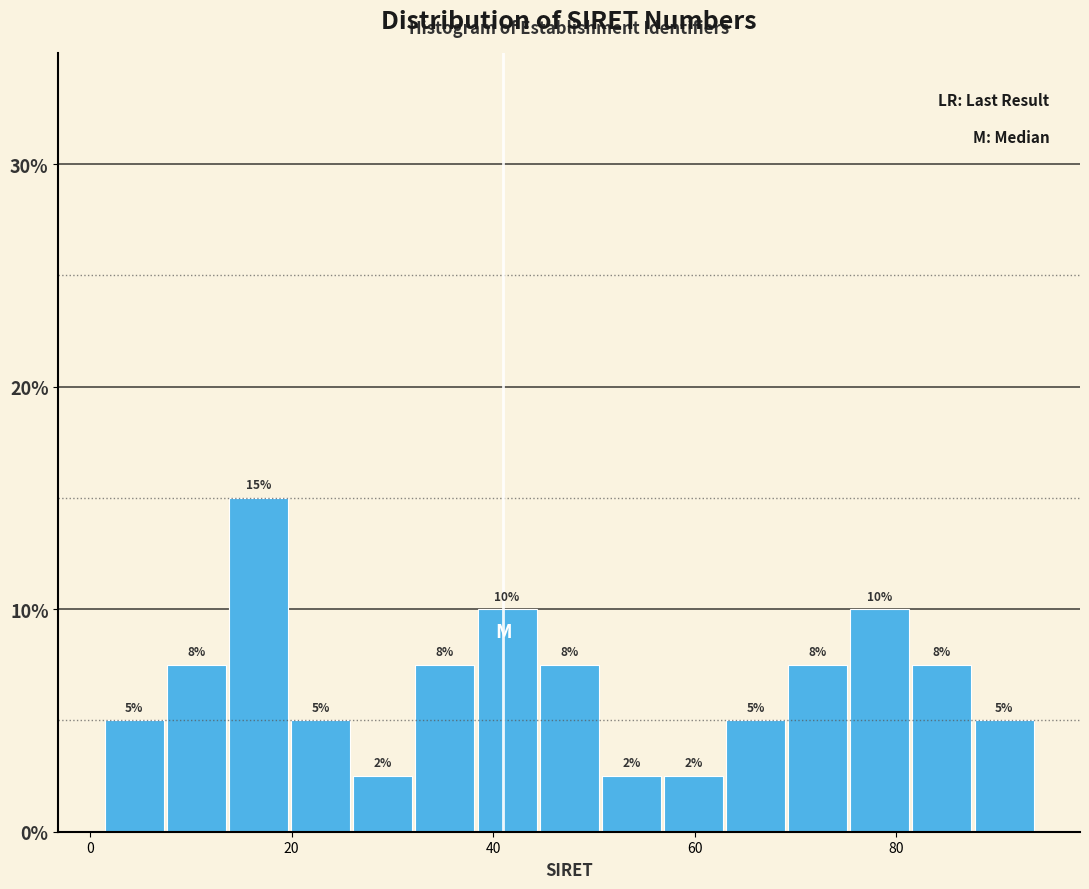

Around what value on the x-axis is the tallest bar? Give the approximate position of its centre, as read against the axis.

16